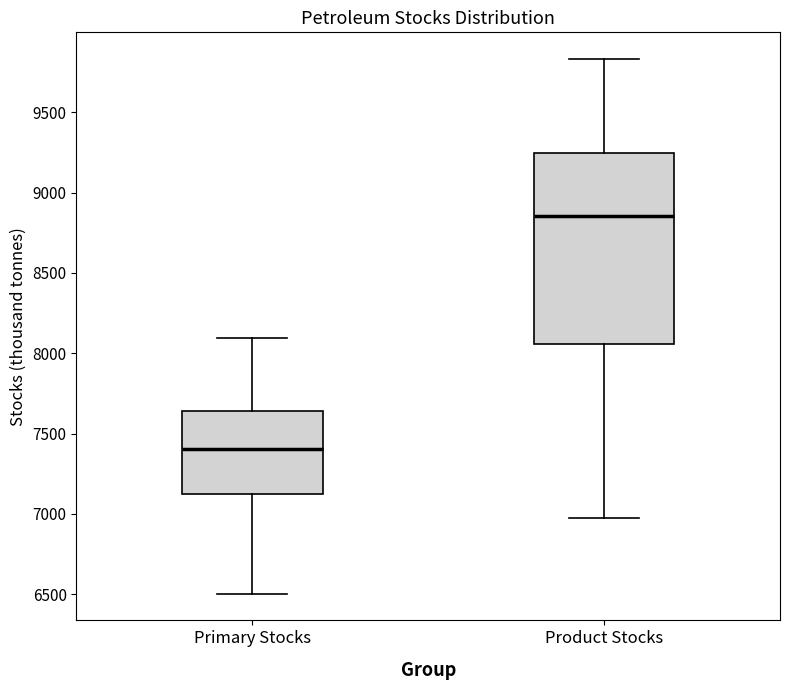

Which box's median line is the highest?

Product Stocks